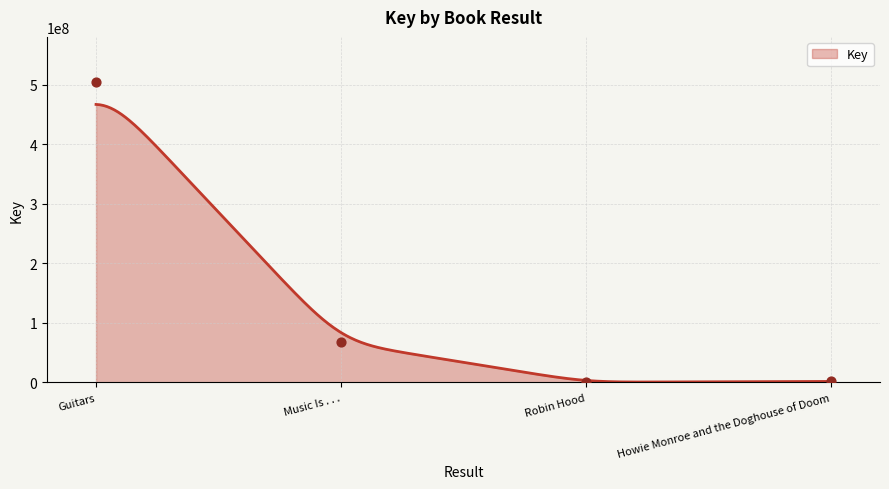

Which has a higher value, Guitars or Howie Monroe and the Doghouse of Doom?

Guitars